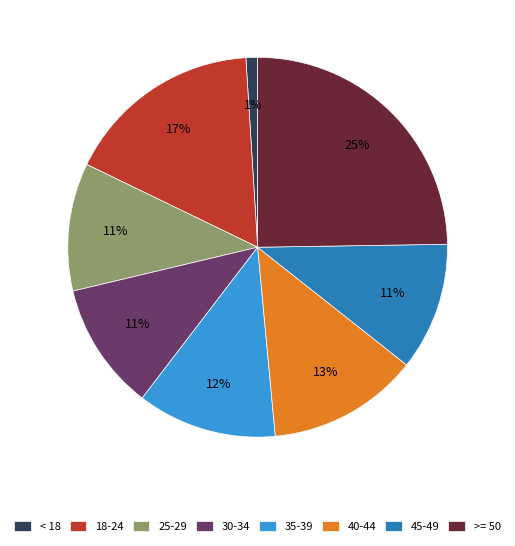

Which has a higher value, 40-44 or 35-39?

40-44